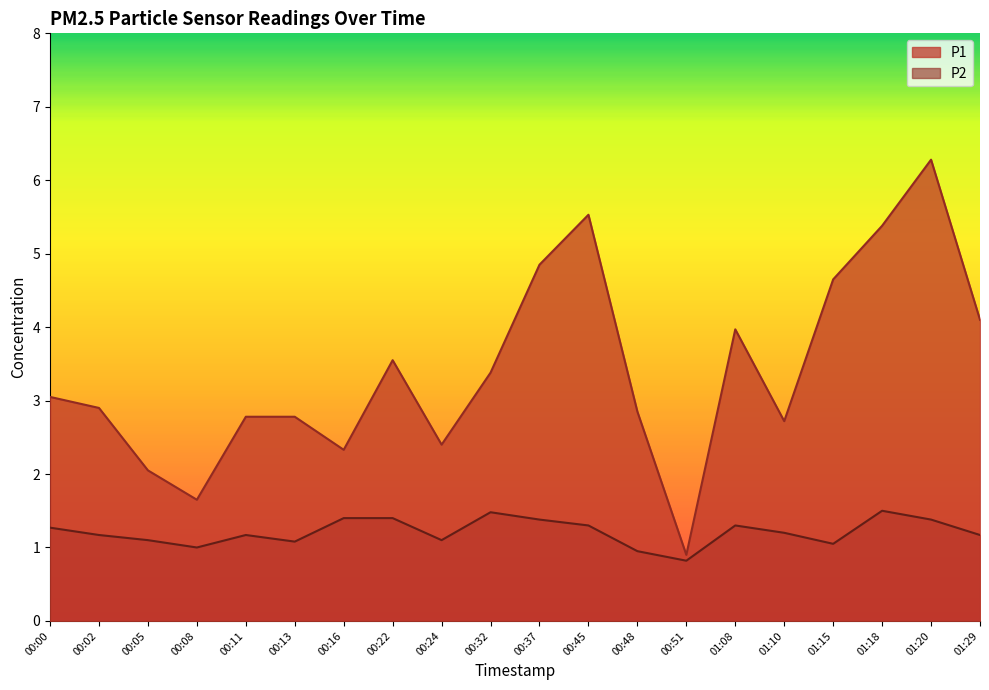

Does the chart display data point markers on the line(s)?

No